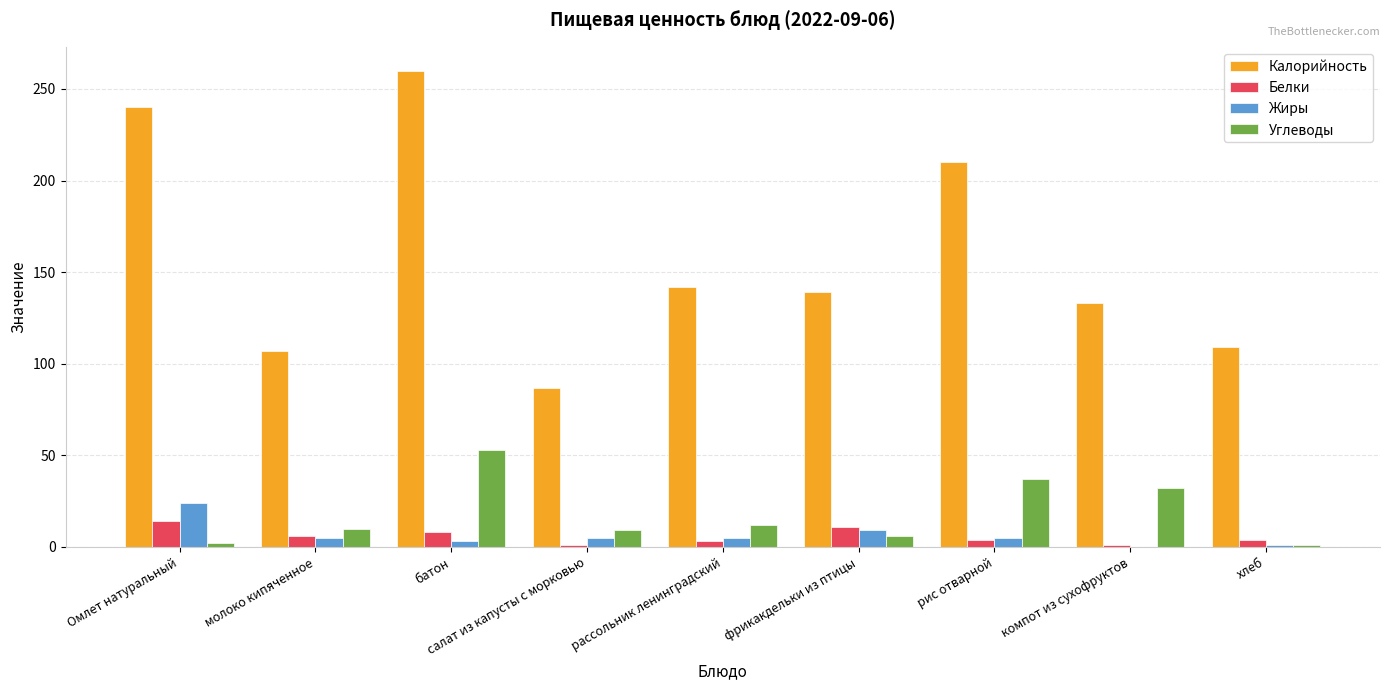

The Белки series shows 8 at батон. True or false?

True